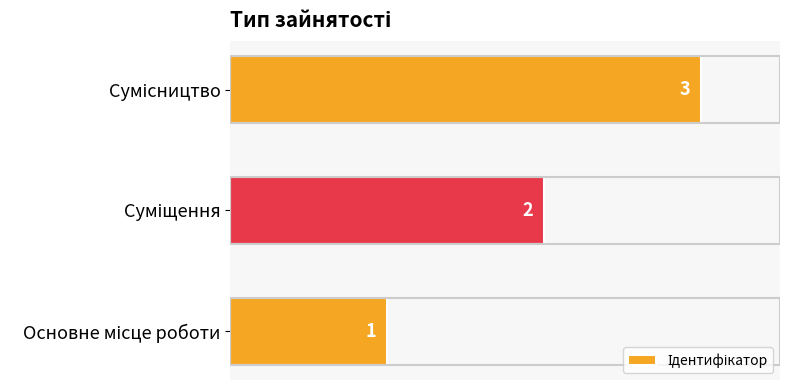

What is the maximum value shown in the chart?

3